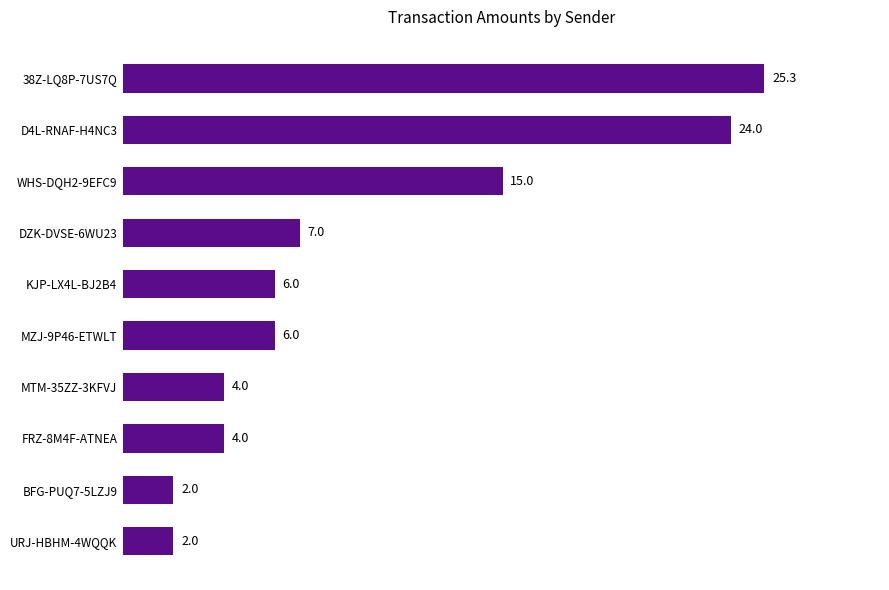

What is the minimum value shown in the chart?

2.0